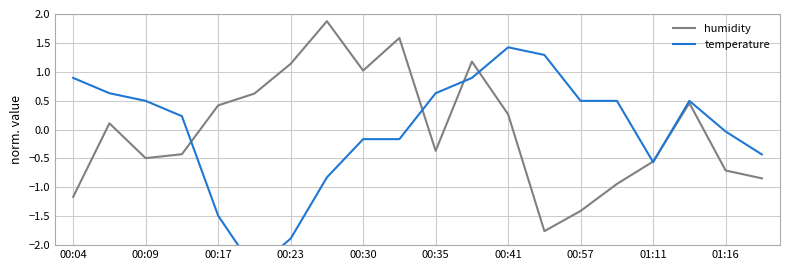

Is the value of temperature at 00:04 greater than the value of humidity at 00:04?

Yes